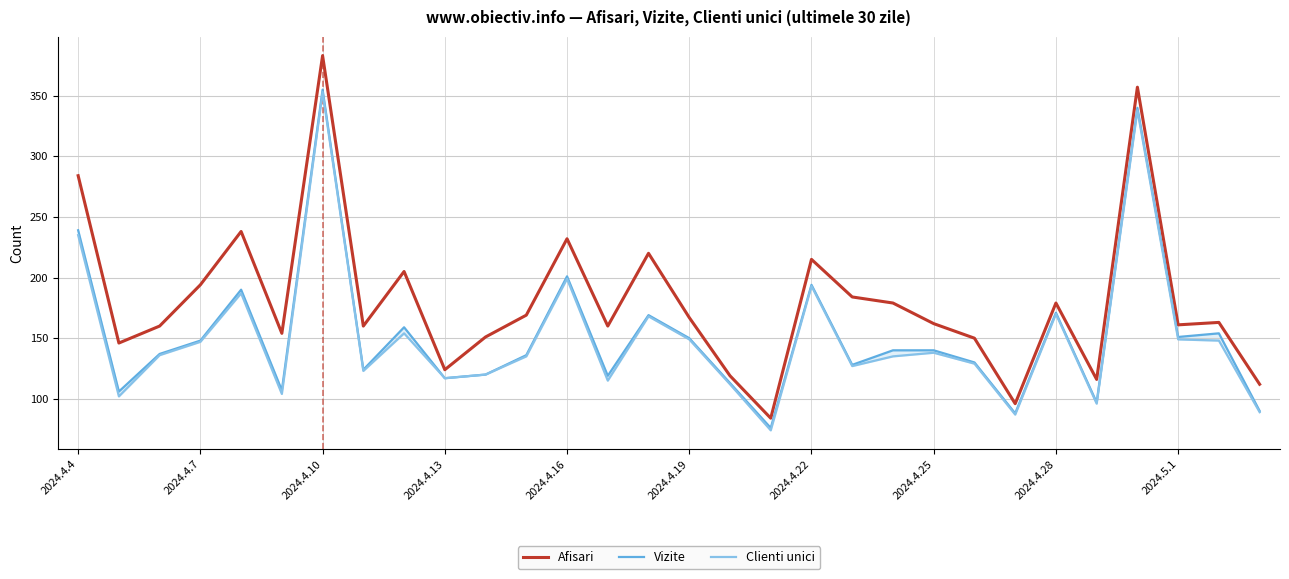

True or false: Clienti unici and Afisari intersect in this chart.

False